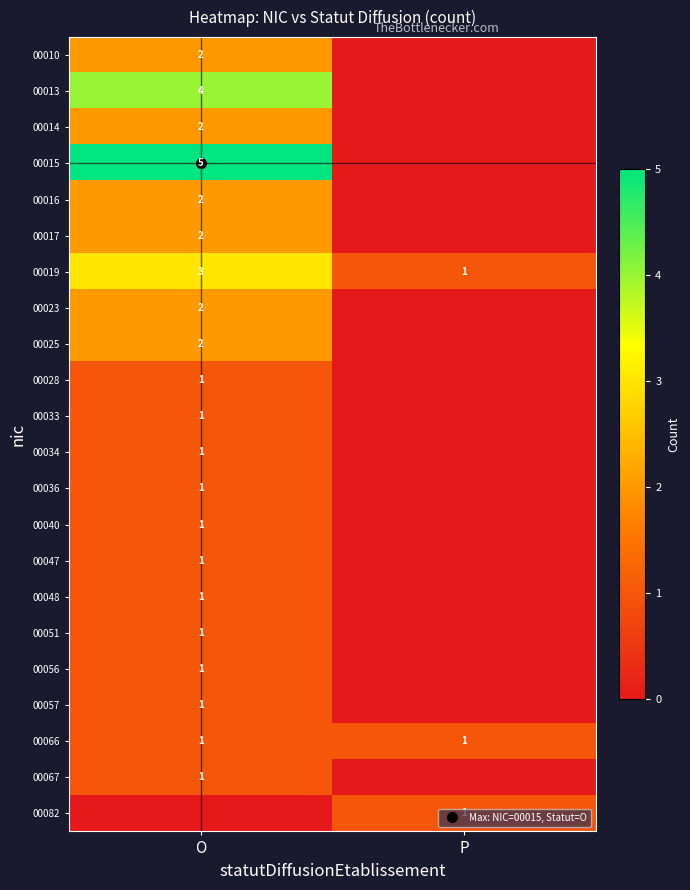

What is the difference between the maximum and minimum values in the 00034 series?

1